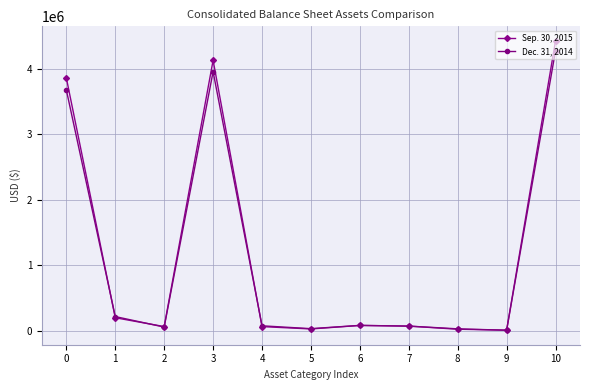

True or false: Sep. 30, 2015 has a value of 84883 at 6.

True